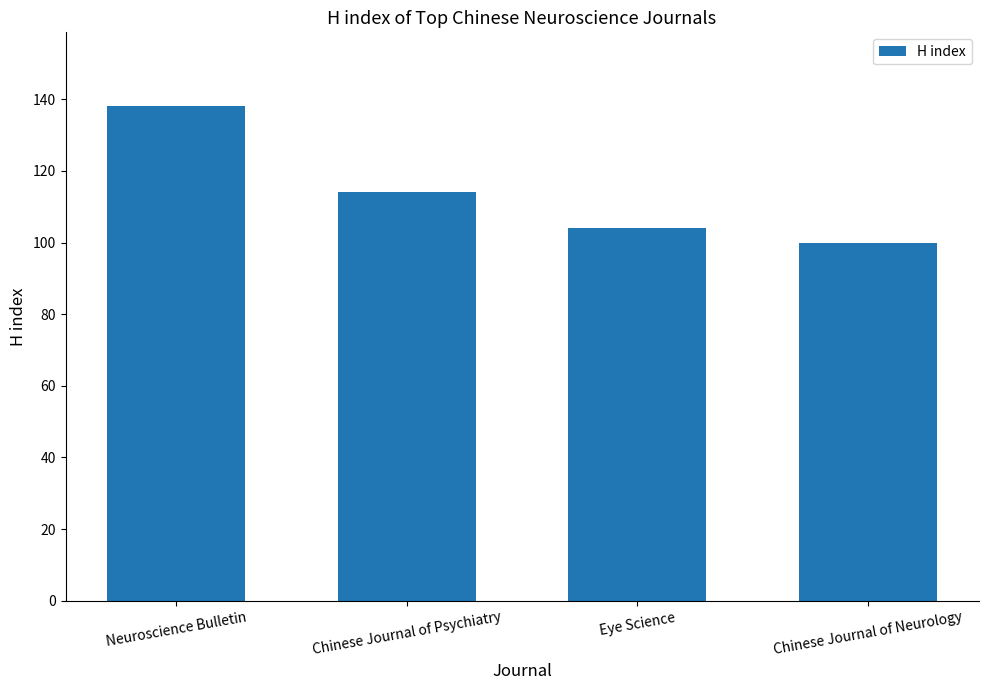

The value at Eye Science is 147. True or false?

False